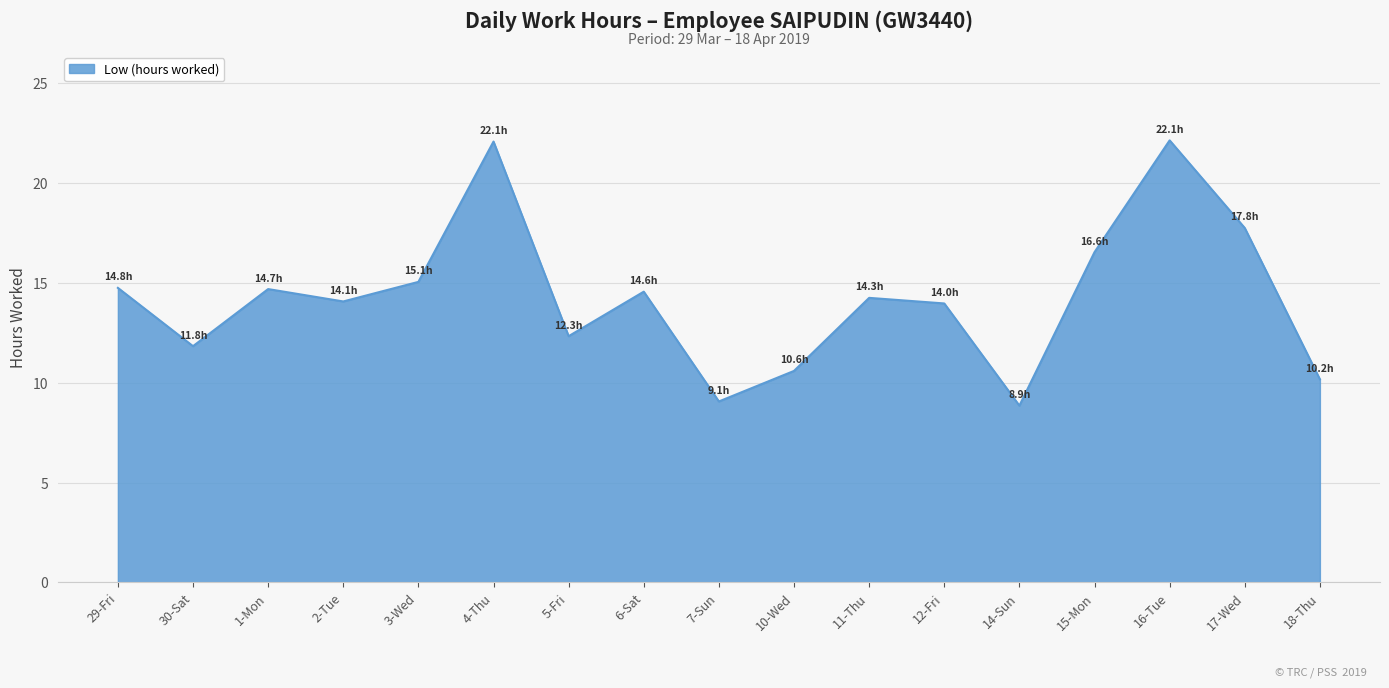

What is the minimum value shown in the chart?

8.9